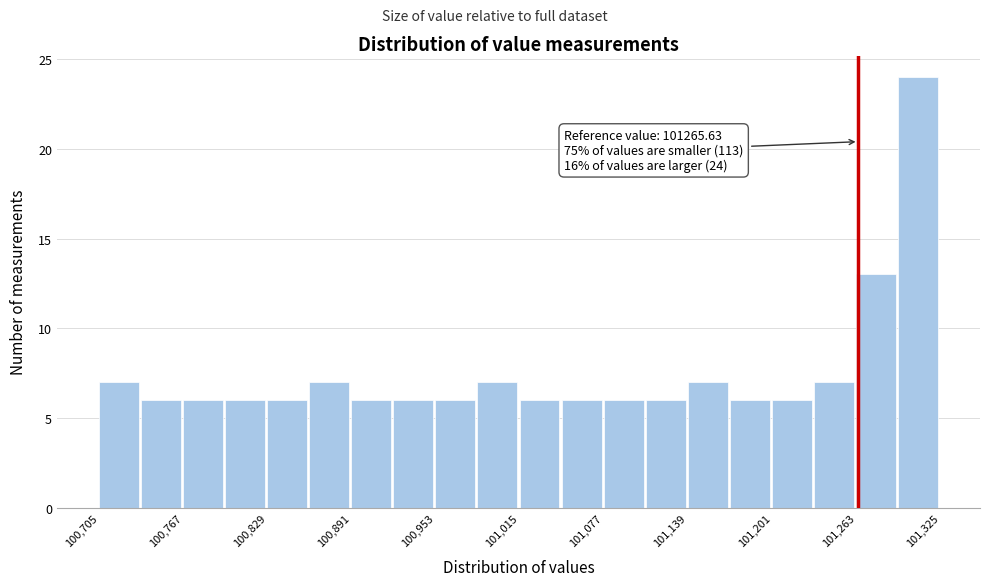

Read against the x-axis, roughly where is the centre of the tallest bar?

101310